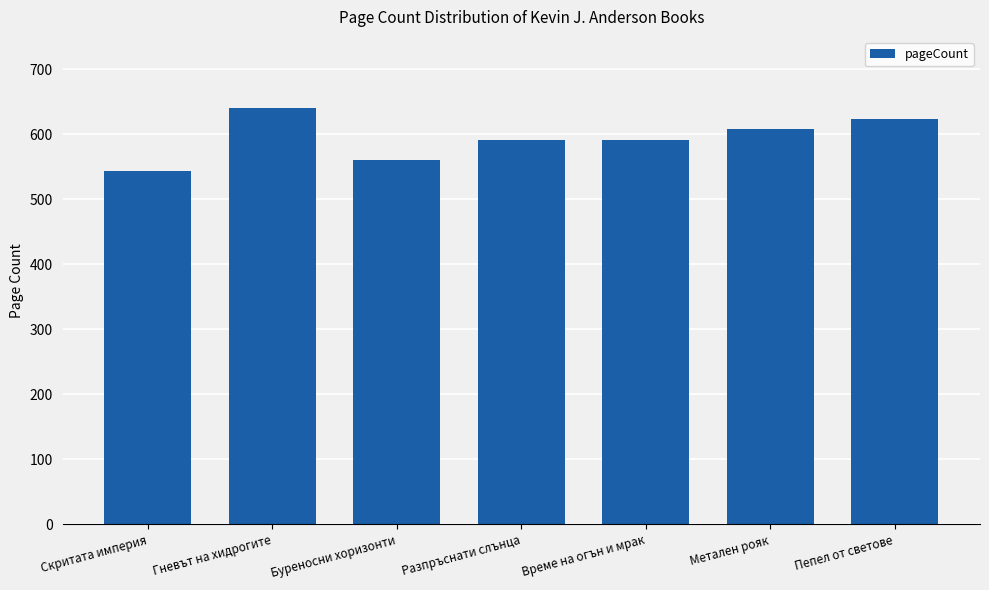

Reading right to left, list all the values displayed in this chart.

Пепел от светове=624	Метален рояк=608	Време на огън и мрак=592	Разпръснати слънца=592	Буреносни хоризонти=560	Гневът на хидрогите=640	Скритата империя=544